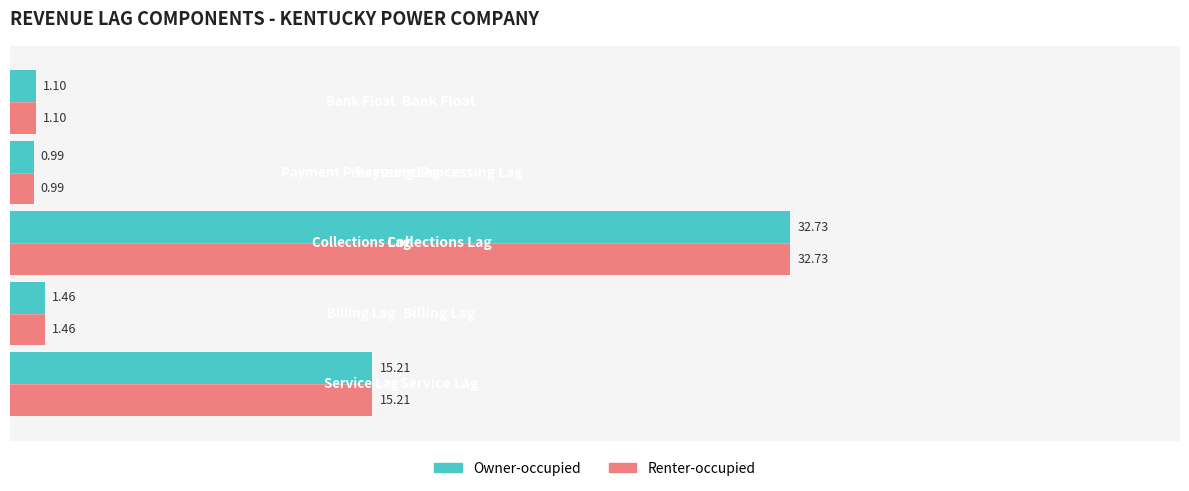

What is the difference between the maximum and minimum values in the Owner-occupied series?

31.7